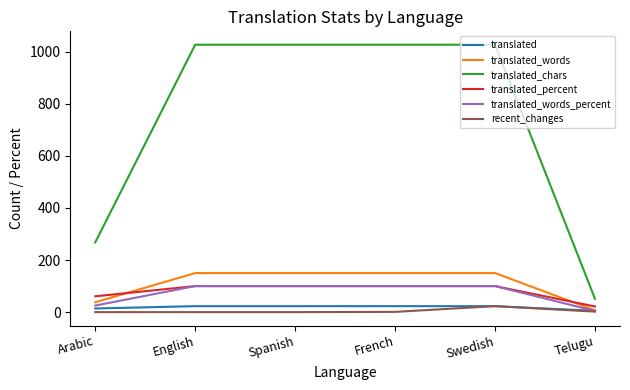

The translated_percent series shows 100.0 at Spanish. True or false?

True